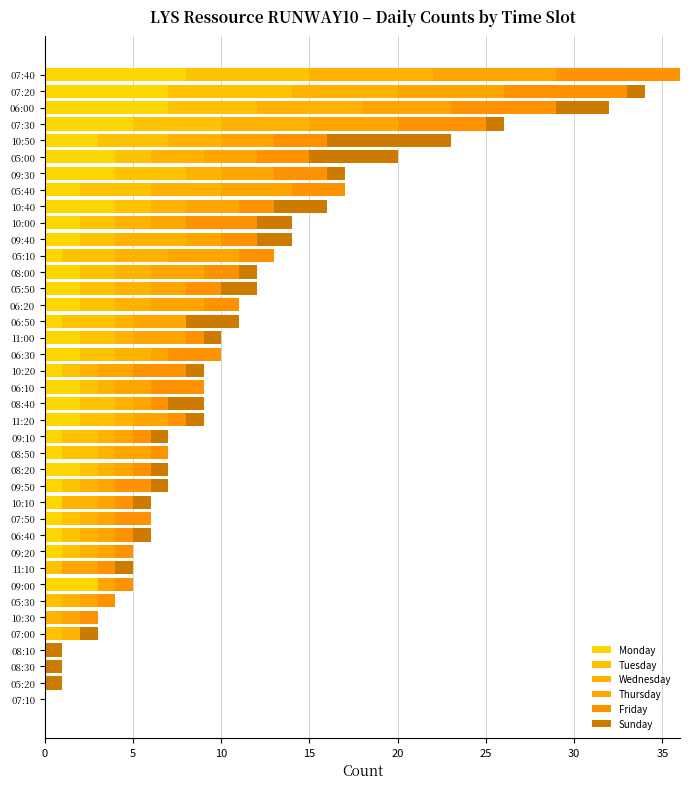

Count the Tuesday values in the range 1 to 2.

23